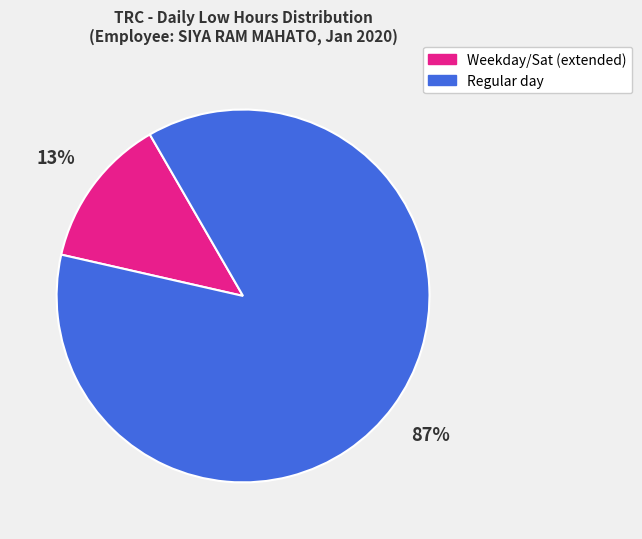

Count the number of slices in the pie.

2